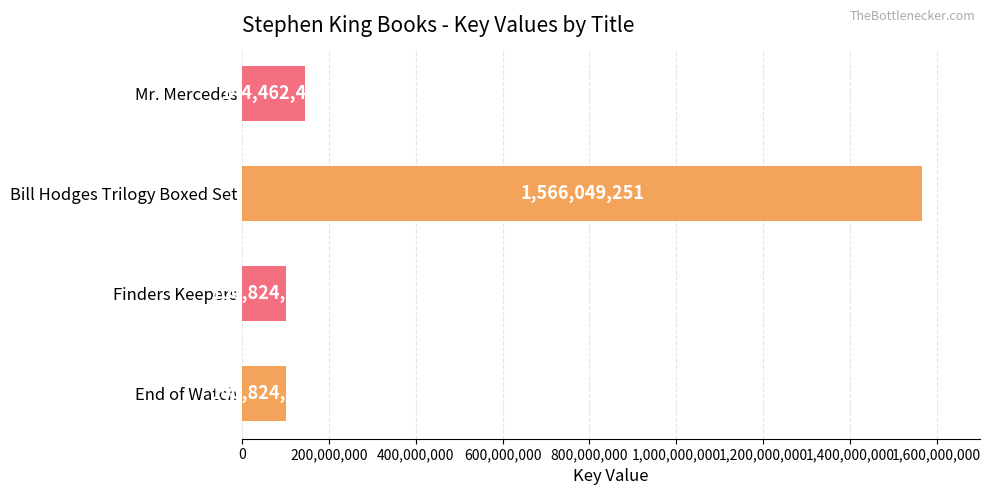

What is the change in value from Finders Keepers to Bill Hodges Trilogy Boxed Set?

+1465225160